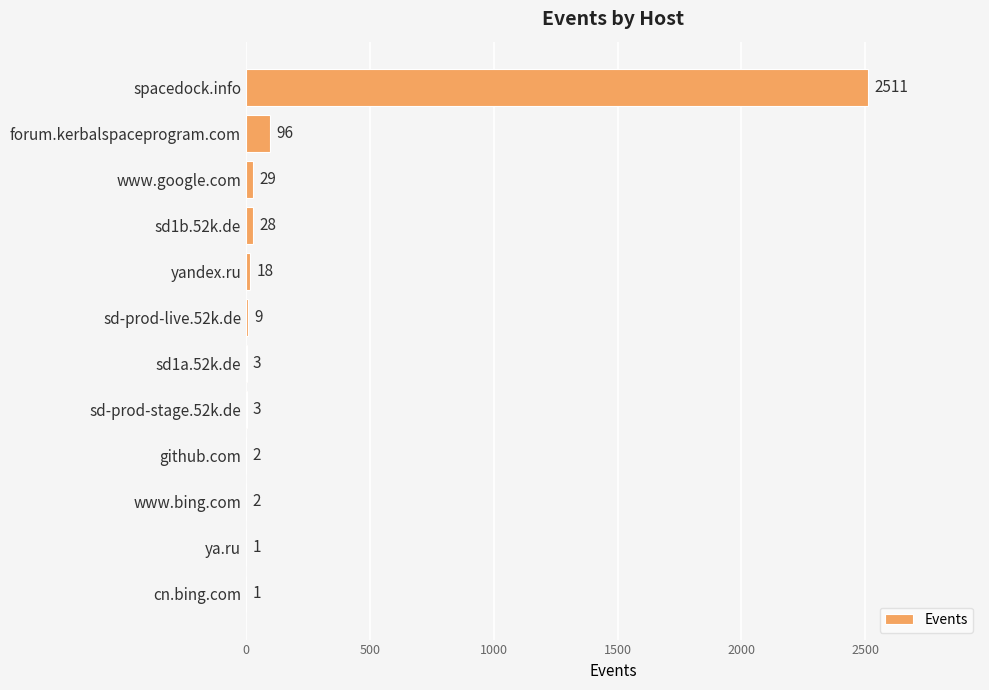

Where is the data nearest to the value 1256?

forum.kerbalspaceprogram.com